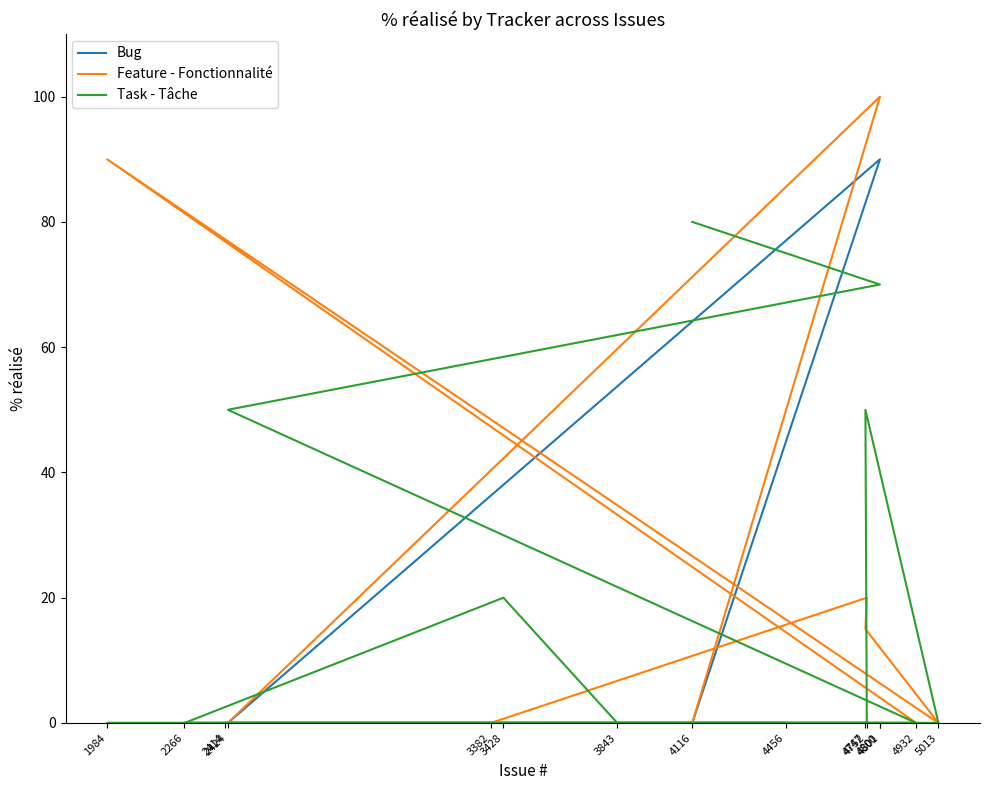

The Bug series shows 90 at 4800. True or false?

True